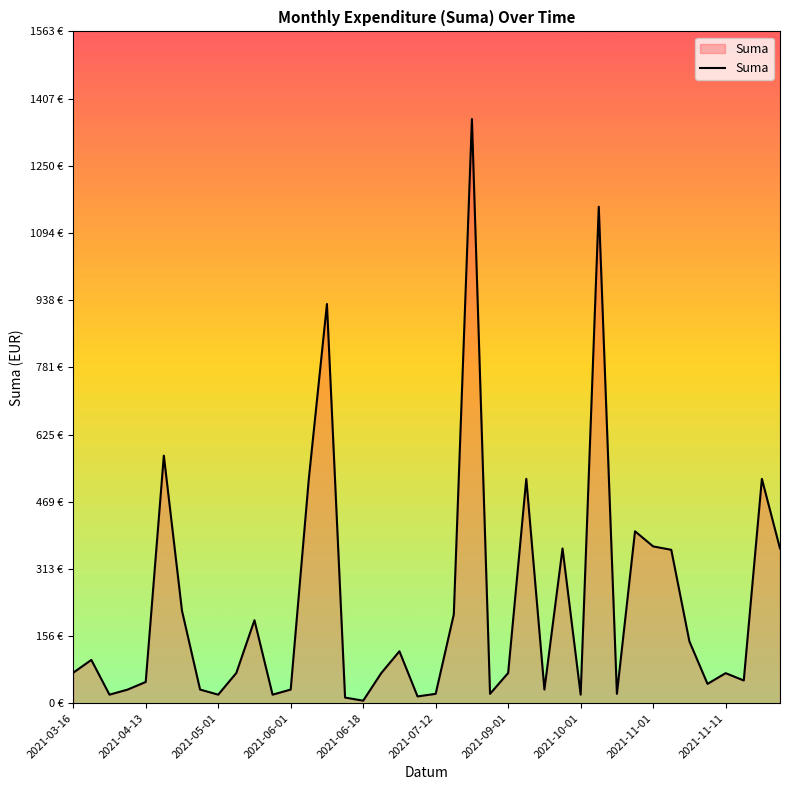

Does the chart have visible grid lines?

No